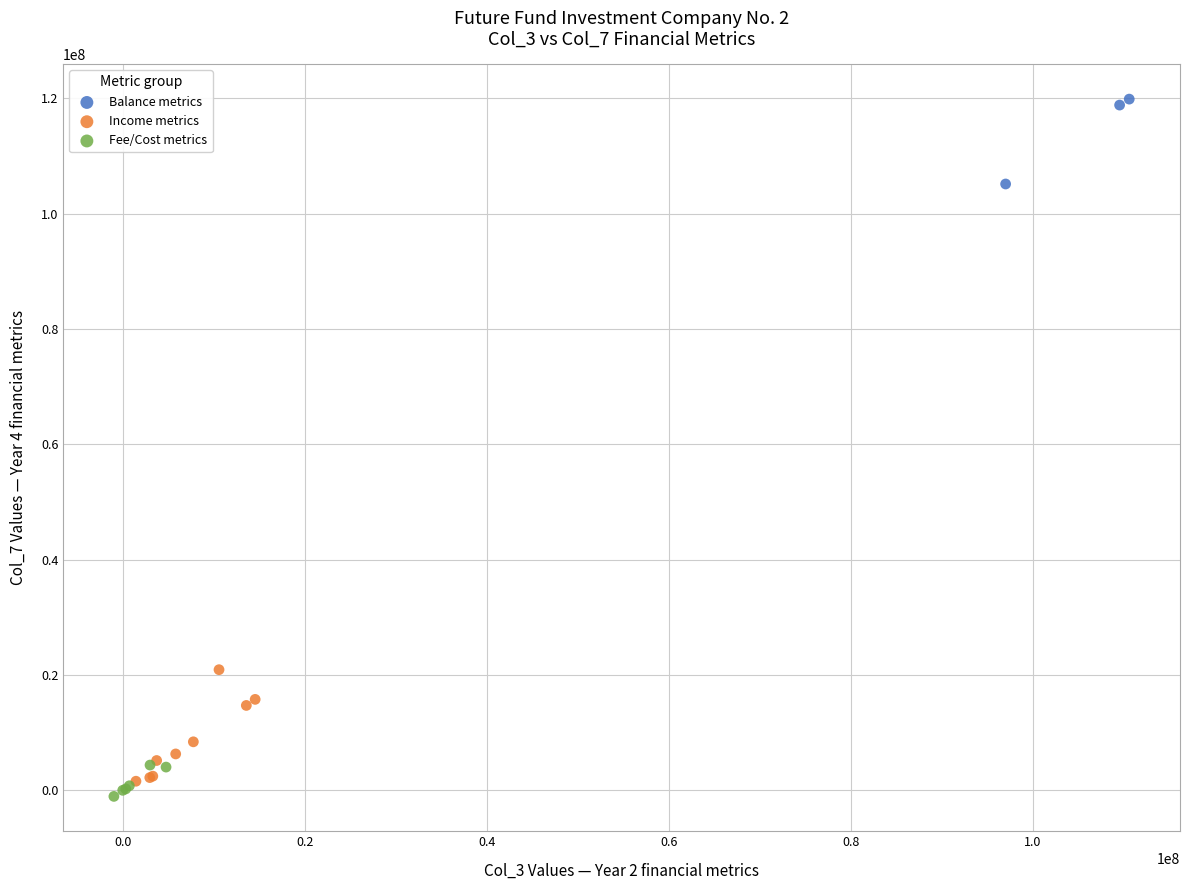

Which series reaches the minimum Y coordinate?

Fee/Cost metrics